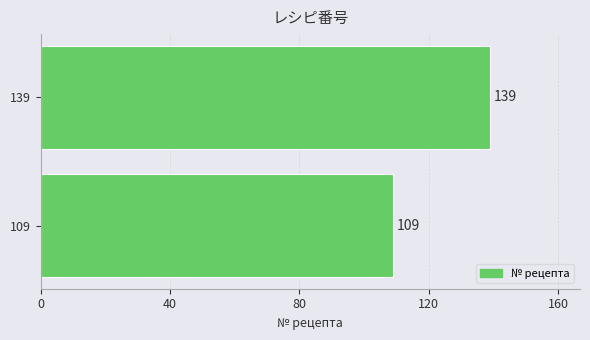

The chart shows a value of 24 at 109. True or false?

False